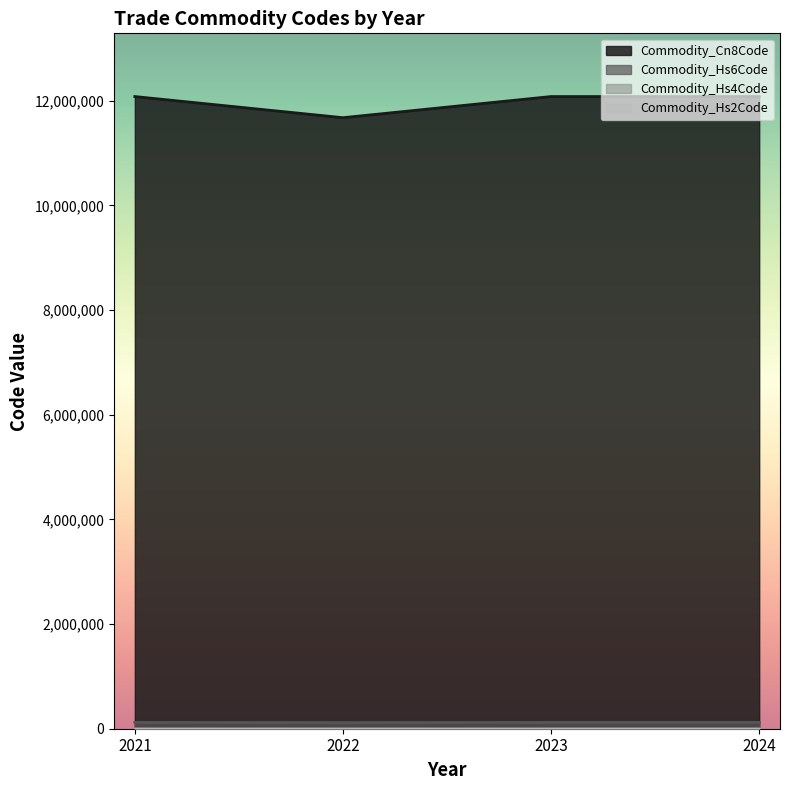

Rank the series by their maximum value, from lowest to highest.

Commodity_Hs2Code, Commodity_Hs4Code, Commodity_Hs6Code, Commodity_Cn8Code